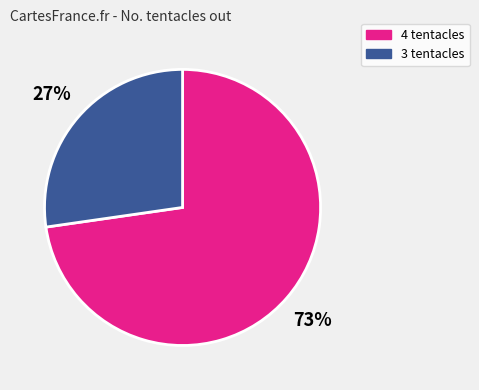

To the nearest percent, what is the average slice percentage?

50%